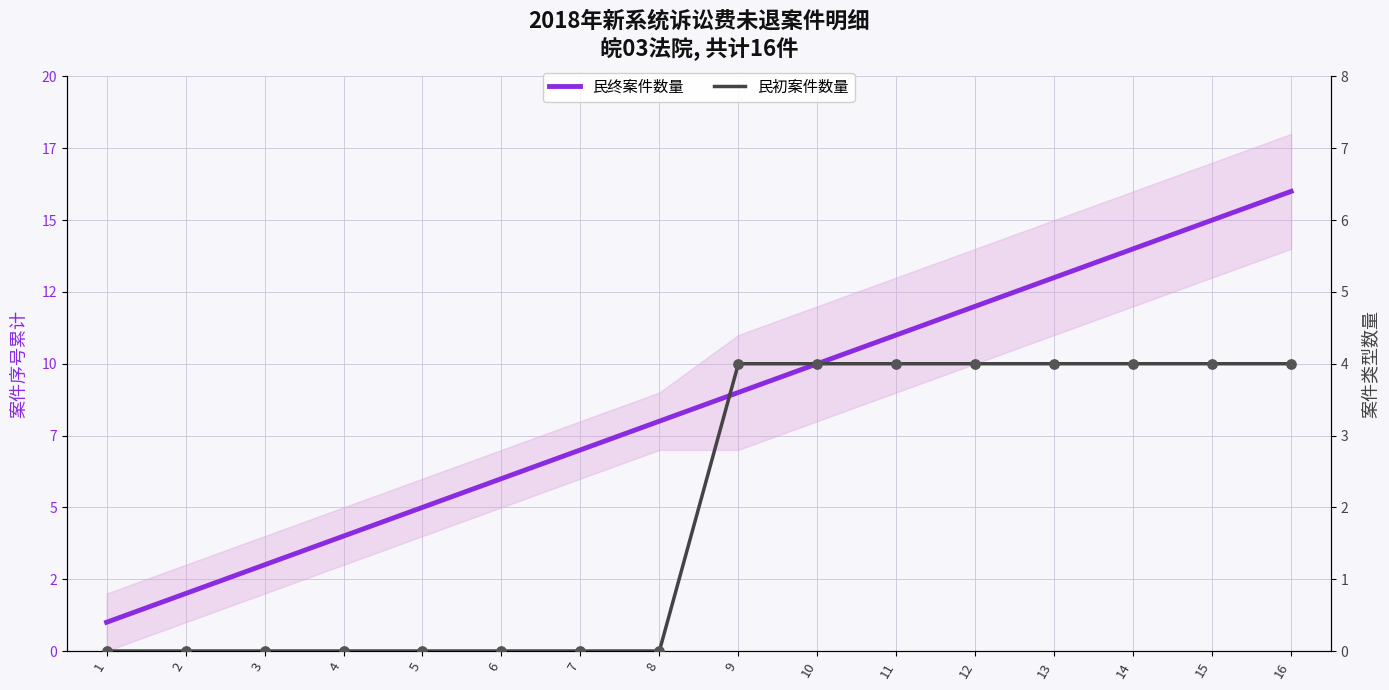

At which category is the sum across all series the highest?

16